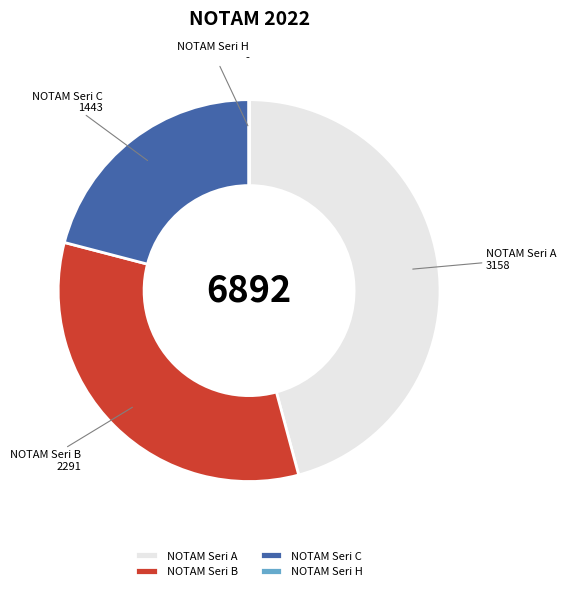

Combined, do NOTAM Seri A and NOTAM Seri B account for over 50%?

Yes